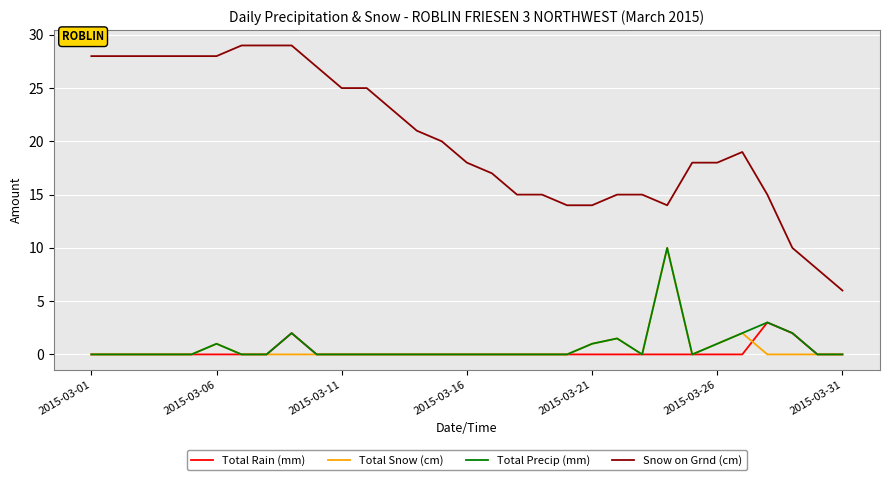

Which series has the widest spread of values?

Snow on Grnd (cm)